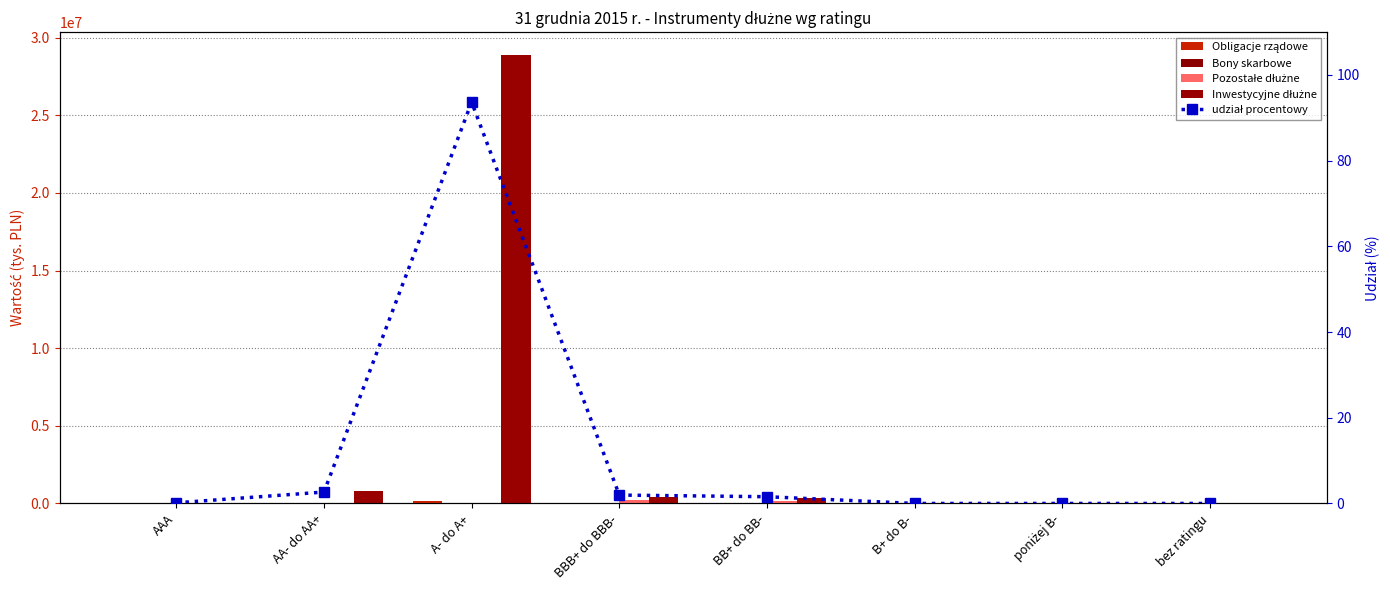

True or false: Pozostałe dłużne has a value of -121571.4 at AAA.

False